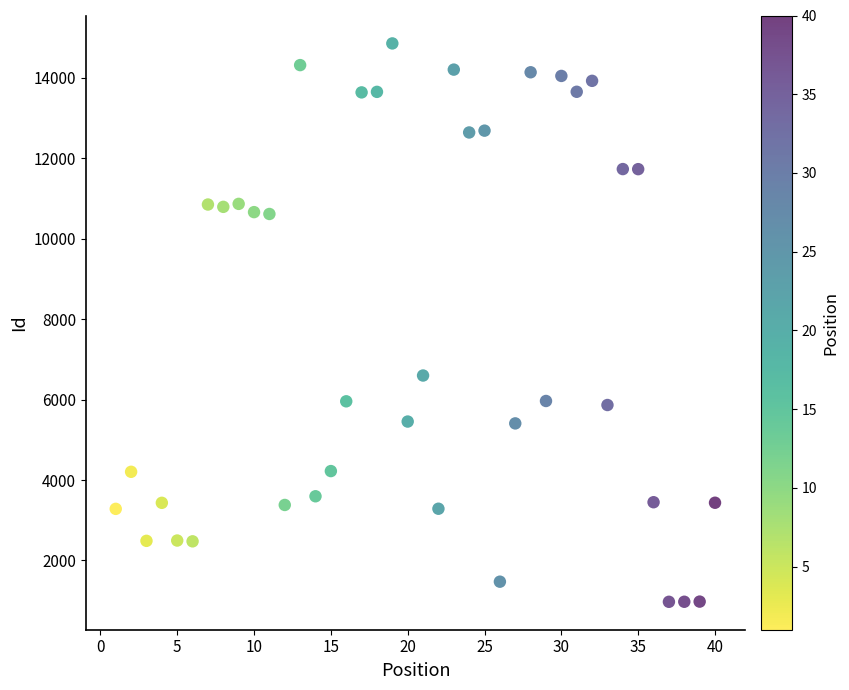

What is the range of X values (max minus min)?

39